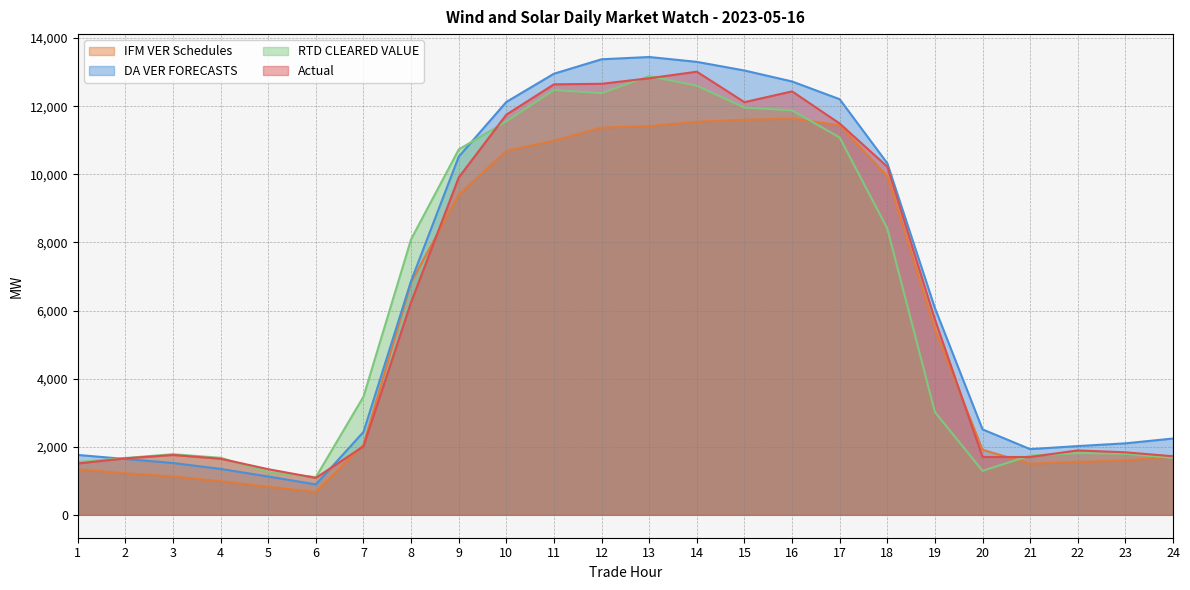

What is the difference between the Actual values at 3 and 18?

8466.1